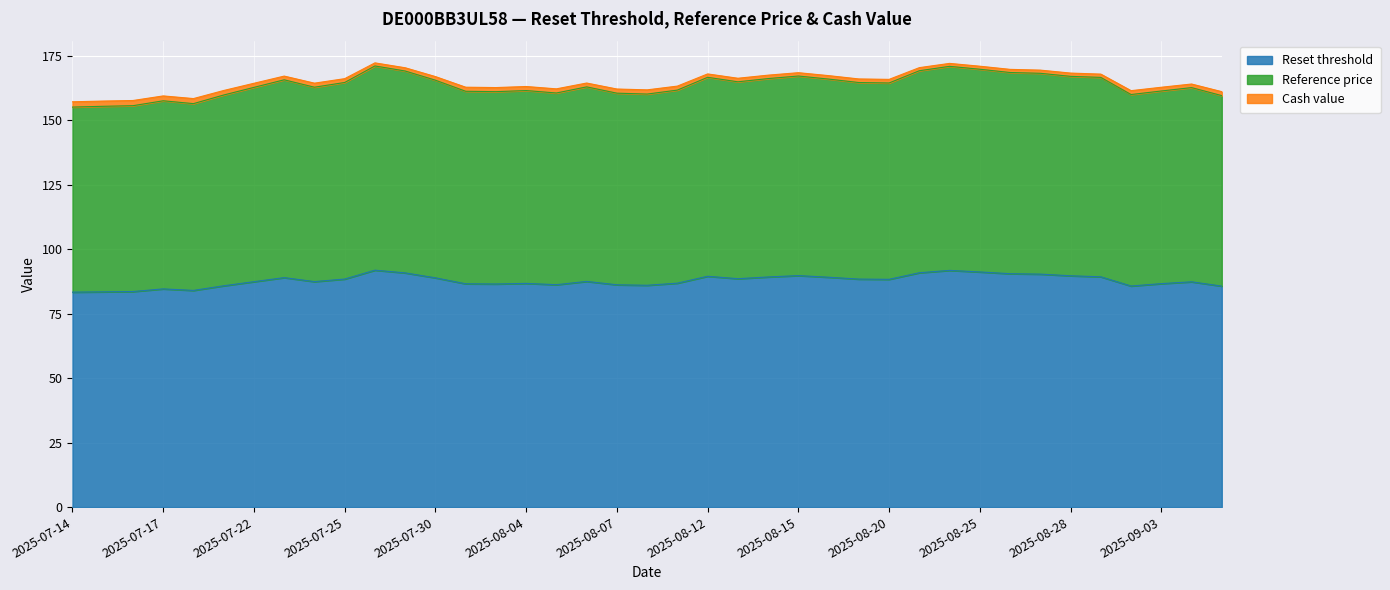

Between 2025-08-20 and 2025-07-23, which is larger?

2025-07-23